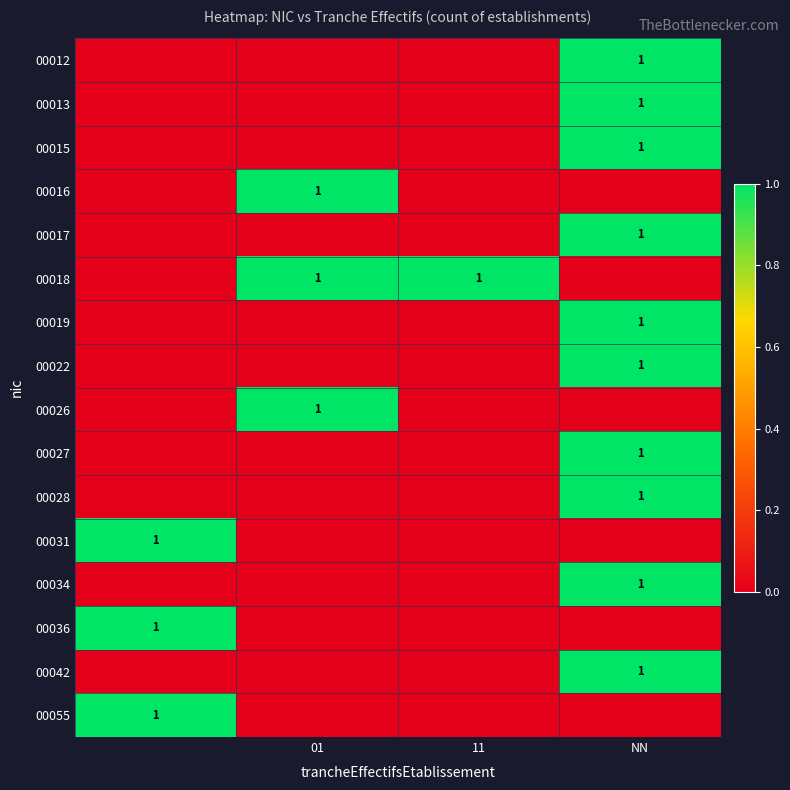

What is the sum of all 00018 values?

2